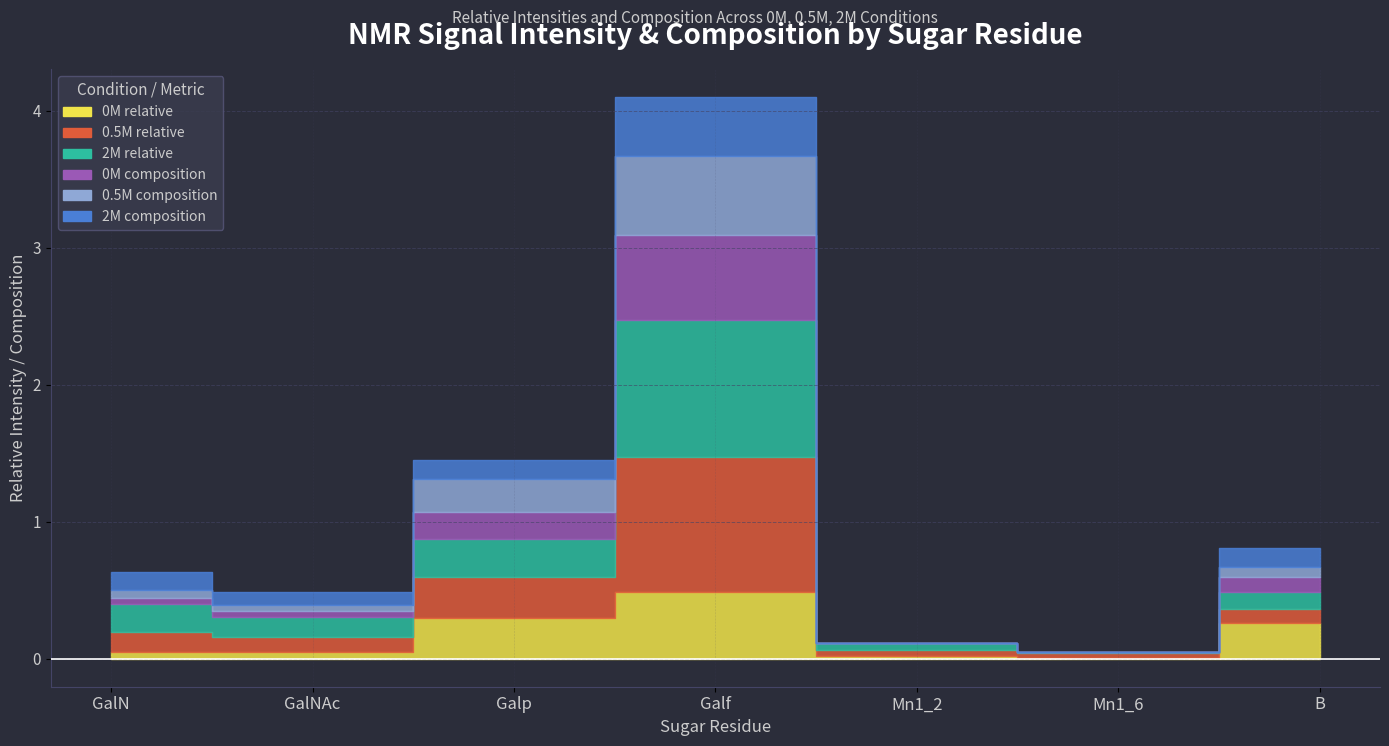

What is the label of the 1st point from the left?

GalN